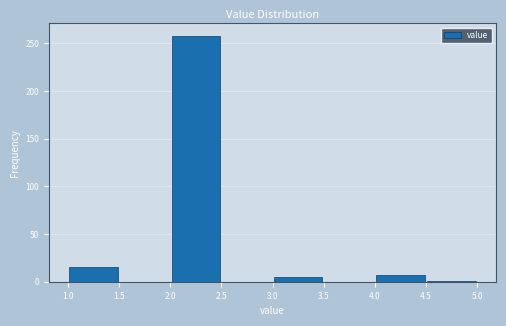

Reading left to right, transcribe this chart: for each bar, give the range it covers on the x-axis and its height. The values are not printed on the chart, so give them approximately, as read against the axis.

1.0 to 1.5: 15
1.5 to 2.0: 0
2.0 to 2.5: 260
2.5 to 3.0: 0
3.0 to 3.5: 5
3.5 to 4.0: 0
4.0 to 4.5: 5
4.5 to 5.0: under 5